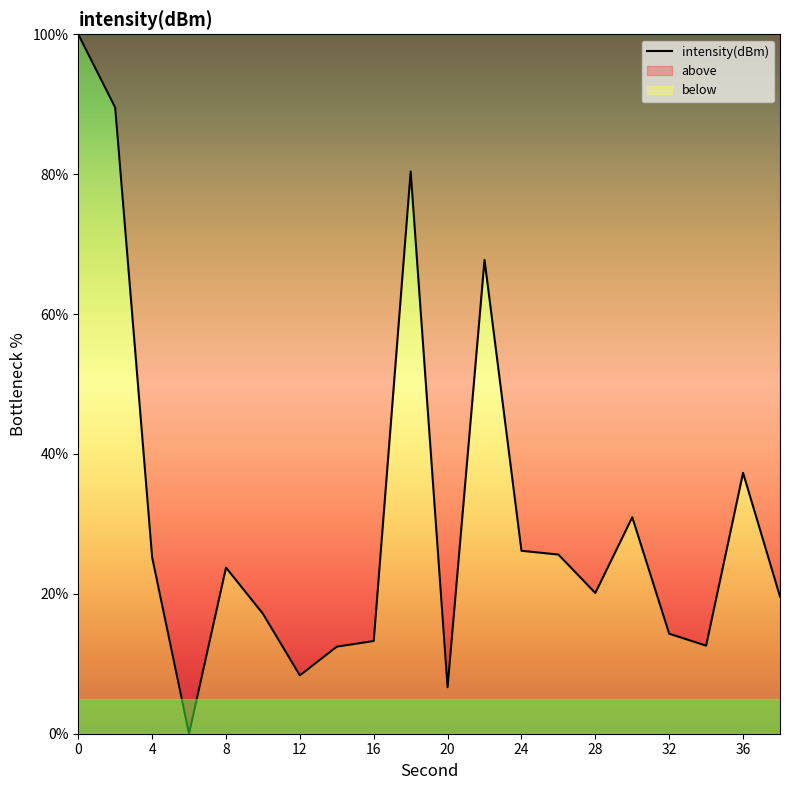

Rank the categories by value from lowest to highest.

6, 20, 12, 14, 34, 16, 32, 10, 38, 28, 8, 4, 26, 24, 30, 36, 22, 18, 2, 0